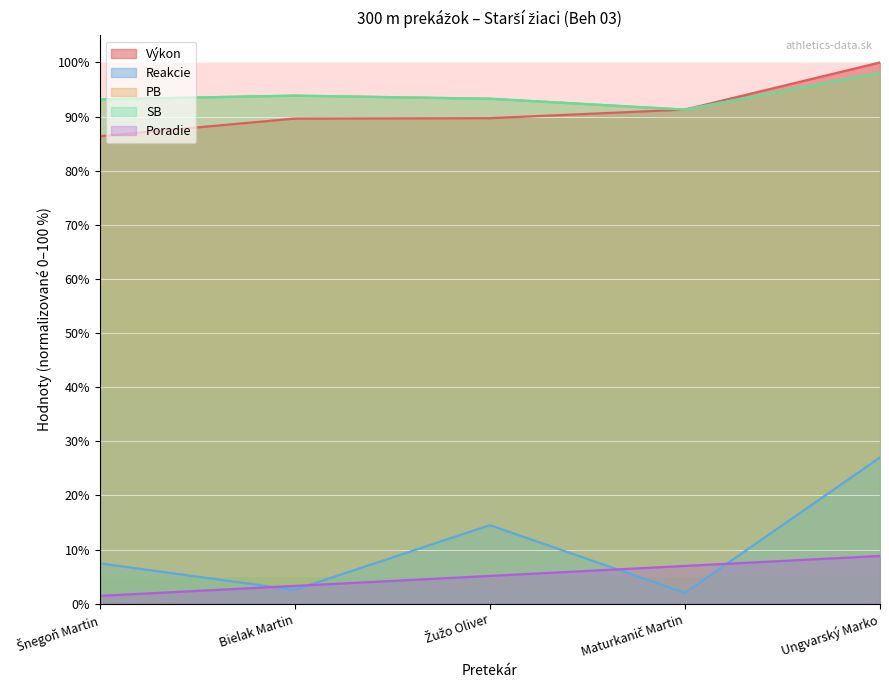

Which label corresponds to the largest value in the chart?

Ungvarský Marko